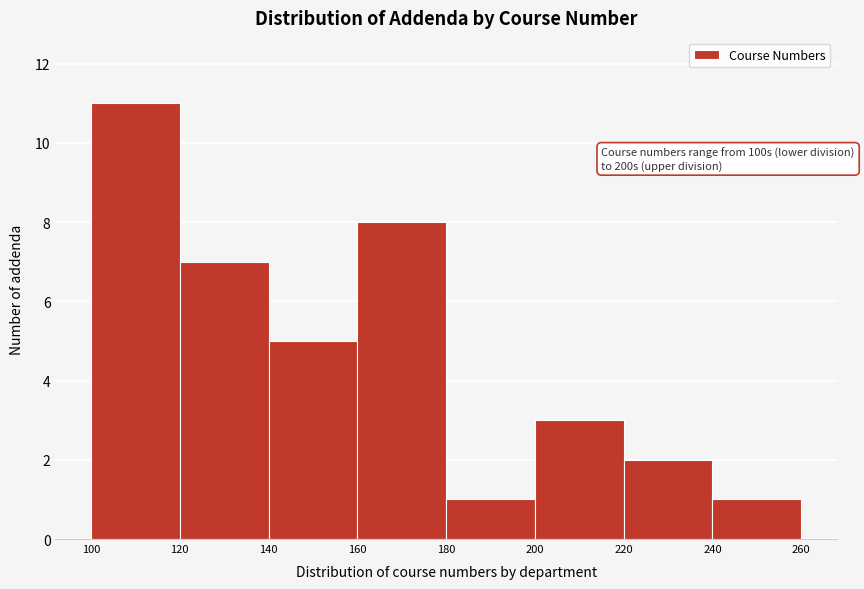

Which range on the x-axis has the tallest bar?

100 to 120